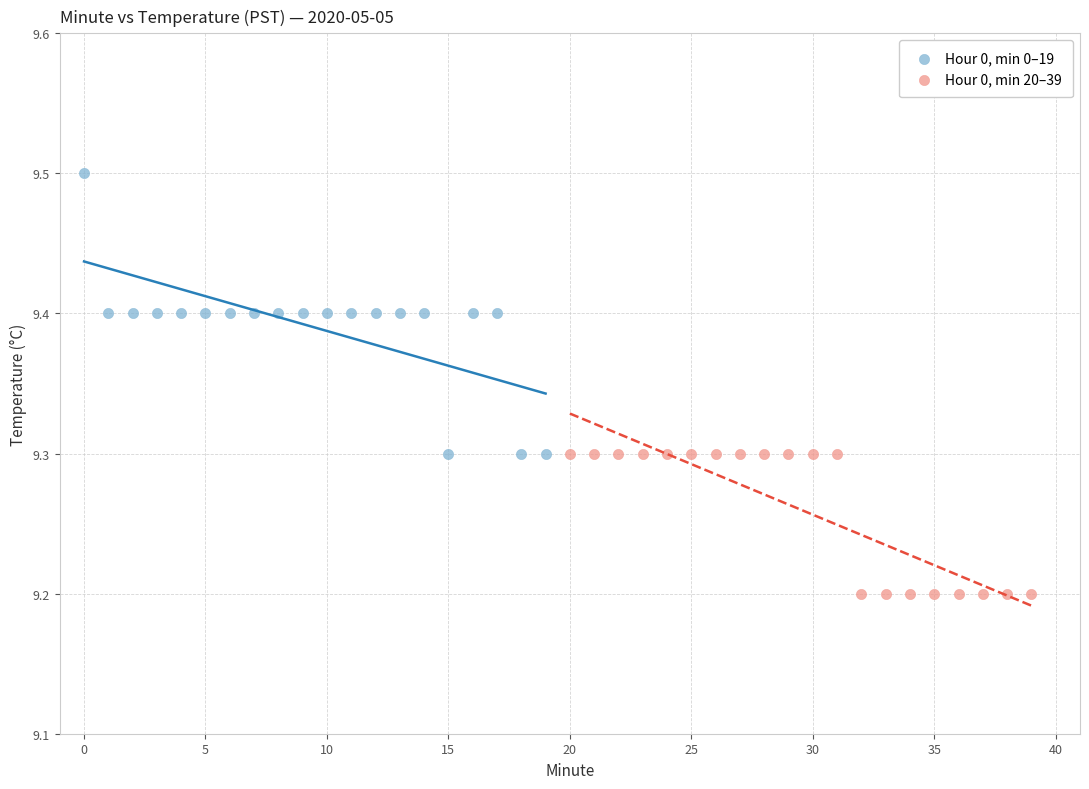

What are all the series names shown in the legend?

Hour 0, min 0–19, Hour 0, min 20–39